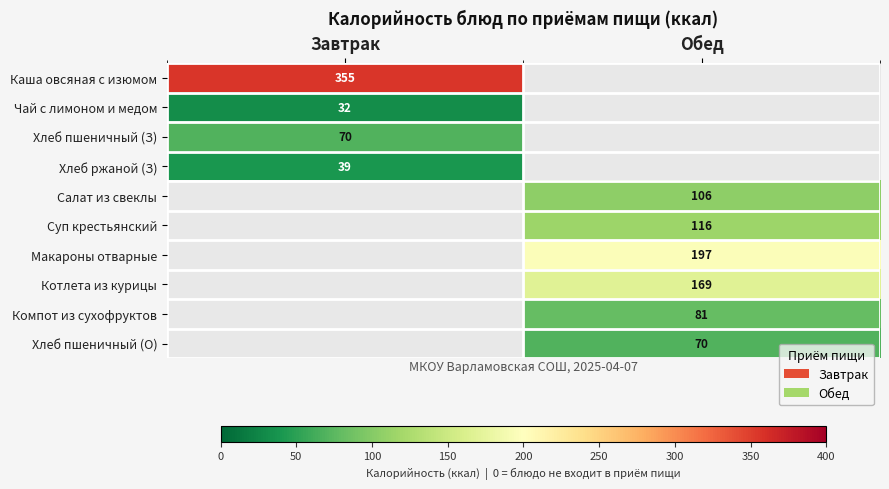

True or false: Салат из свеклы has a value of 21.3 at Обед.

False